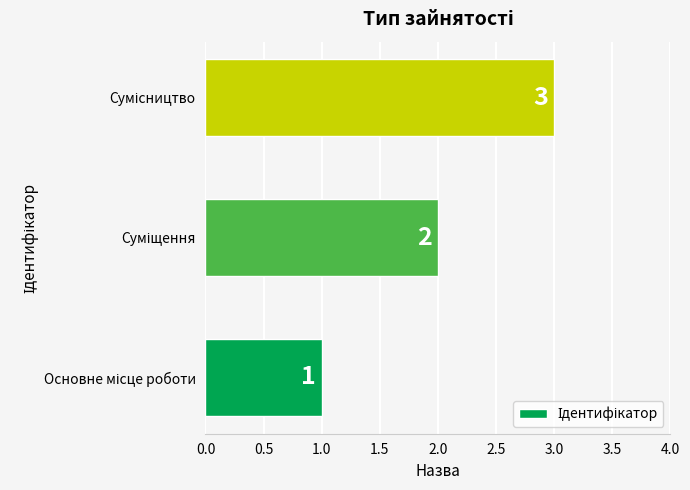

Does the chart contain any negative values?

No